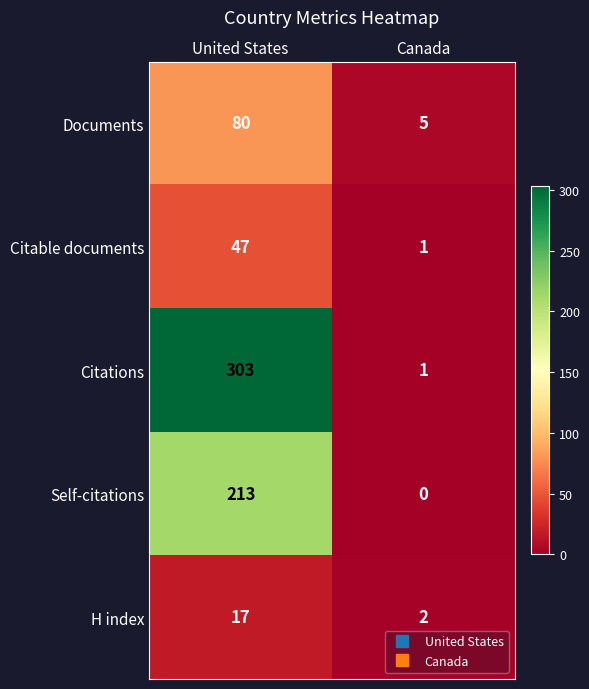

At how many categories does at least one series exceed 130?

1